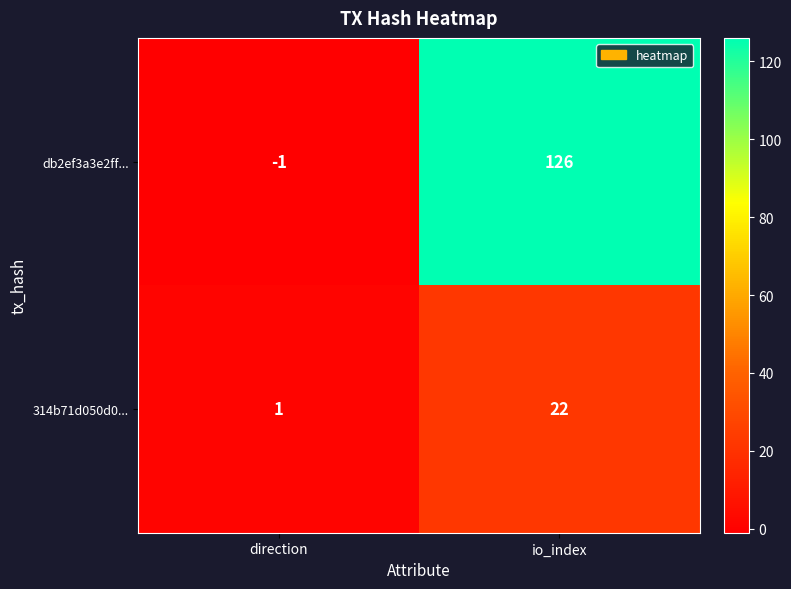

Where is db2ef3a3e2ff... nearest to the value 62?

direction